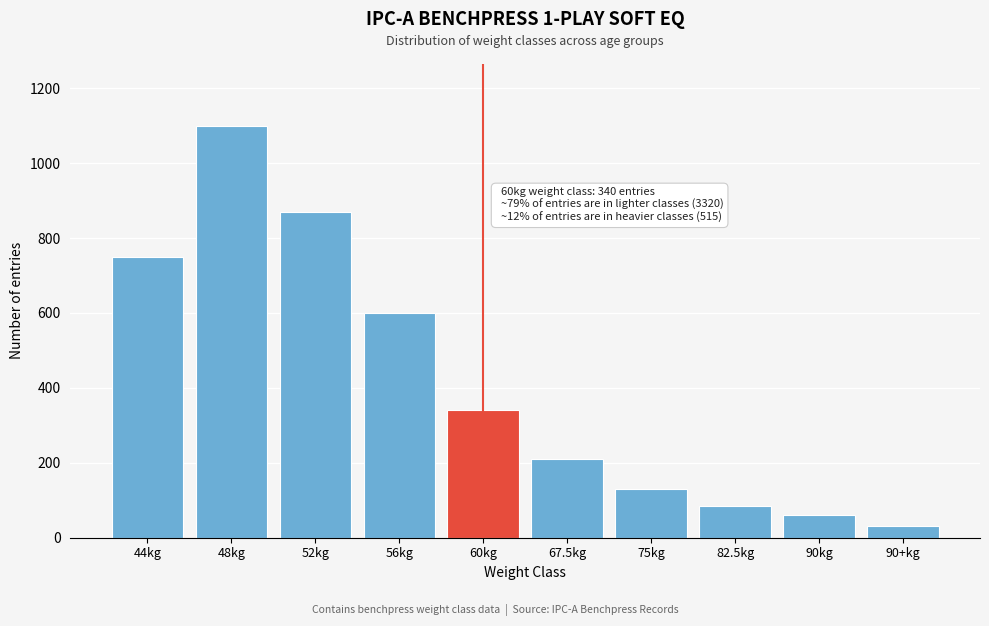

Reading left to right, list all the values displayed in this chart.

750	1100	870	600	340	210	130	85	60	30